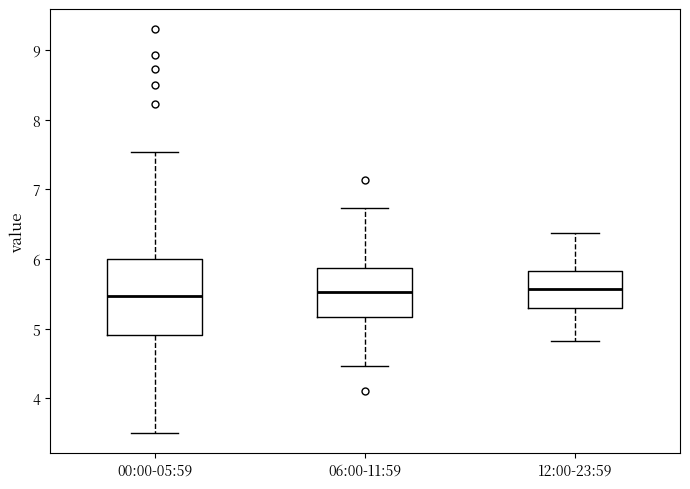

Reading left to right, read every box against the y-axis: the position of its median line, the range the box covers, and the ends of its whiskers. The values are not printed on the chart, so give them approximately, as read against the axis.

00:00-05:59: median 5.5, box 4.9 to 6.0, whiskers 3.5 to 7.5
06:00-11:59: median 5.5, box 5.2 to 5.9, whiskers 4.5 to 6.7
12:00-23:59: median 5.6, box 5.3 to 5.8, whiskers 4.8 to 6.4